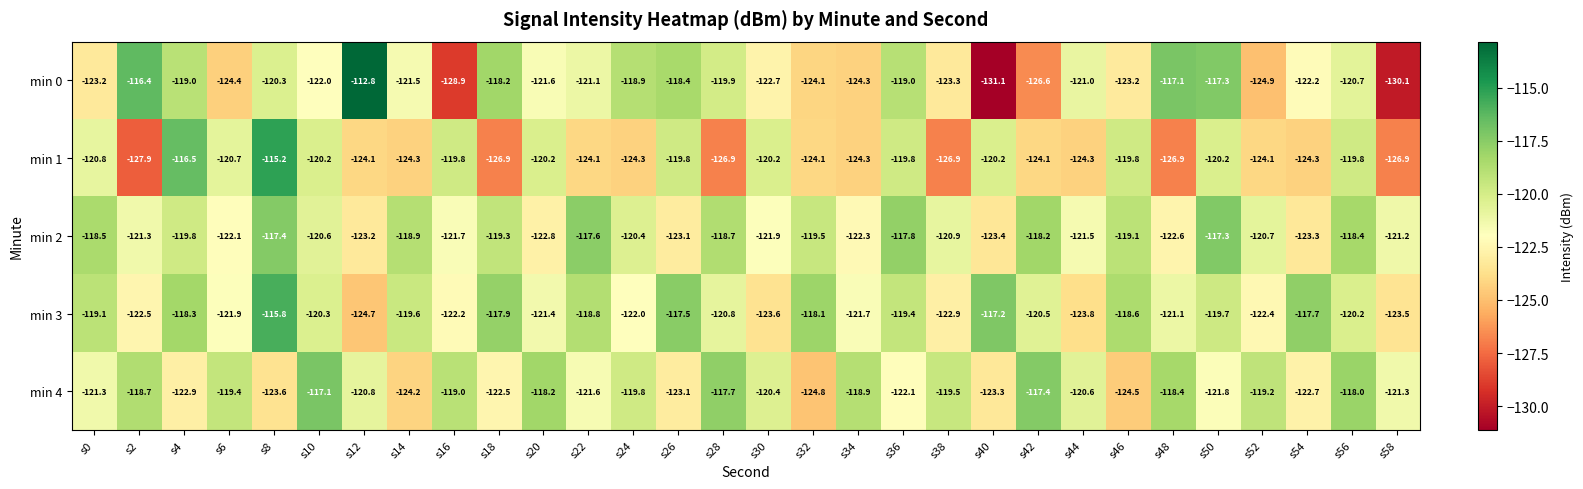

At which label does min 3 first exceed -120?

s0